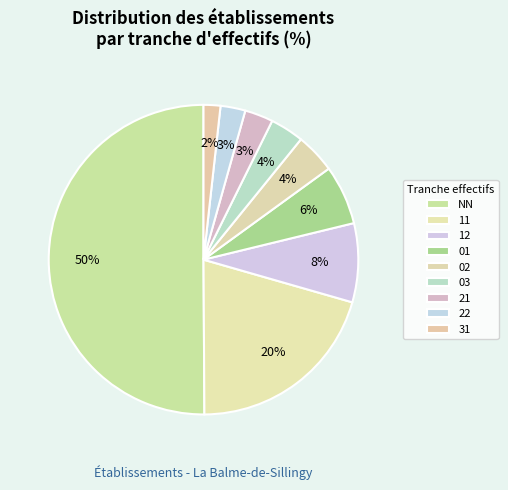

How many slices are in this pie chart?

9